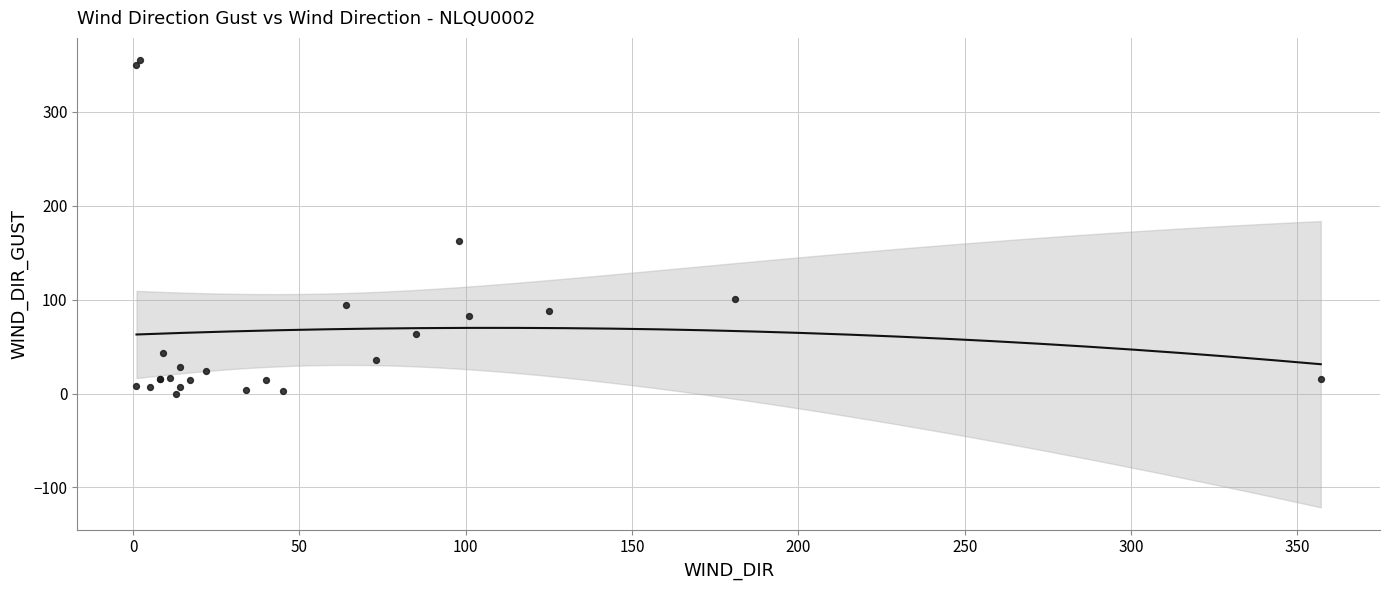

What Y value in the scatter plot is closest to 177?

162